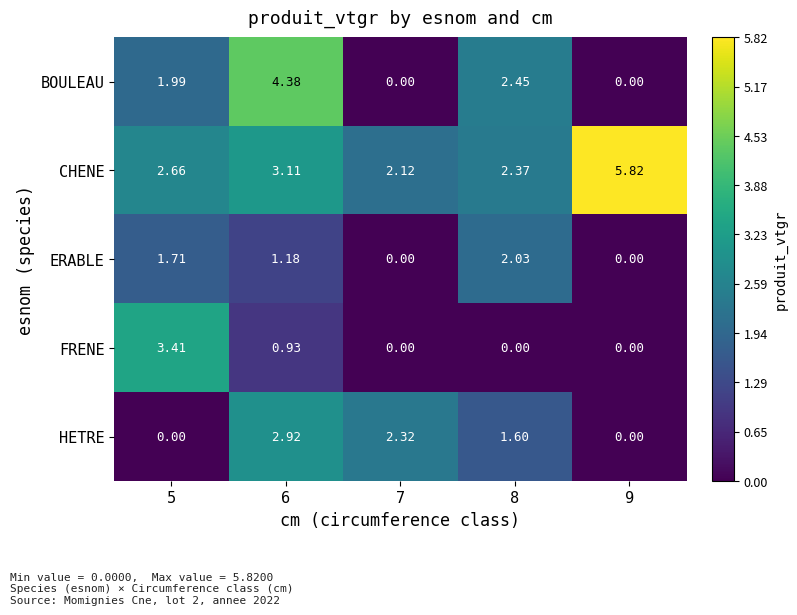

List the series in order of their peak value, highest first.

CHENE, BOULEAU, FRENE, HETRE, ERABLE